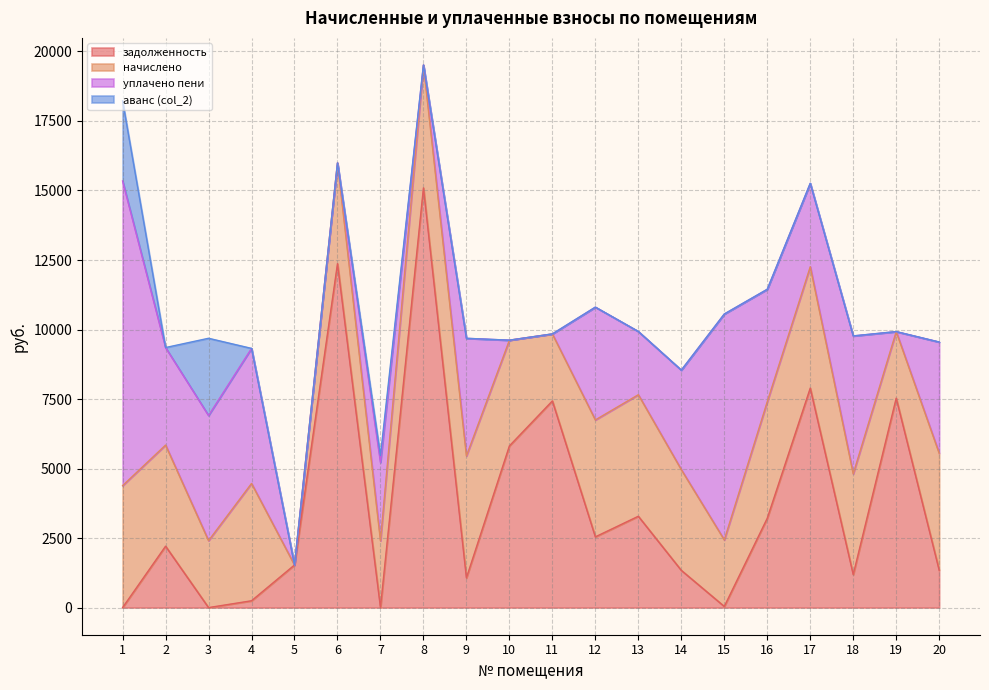

What is the highest value of the задолженность series?

15092.1